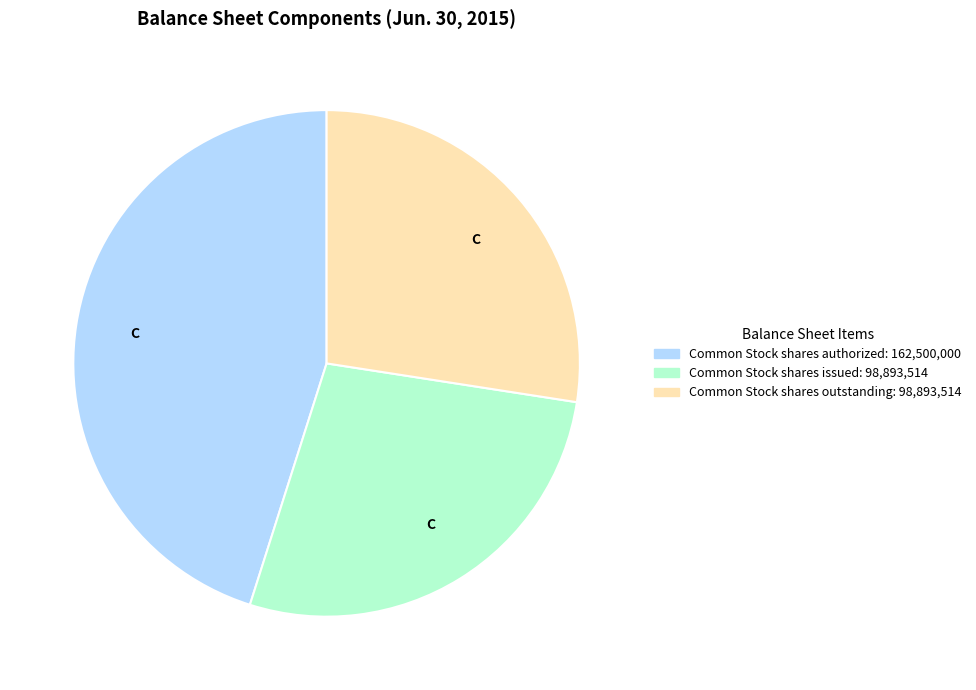

How many segments does this pie chart have?

3